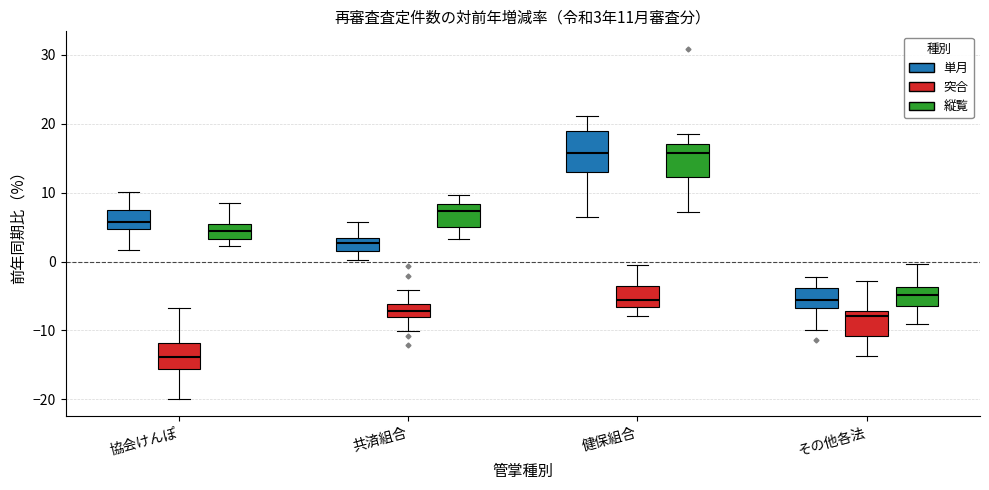

Comparing the boxes themselves (not the whiskers), which one is the tallest?

健保組合 (単月)